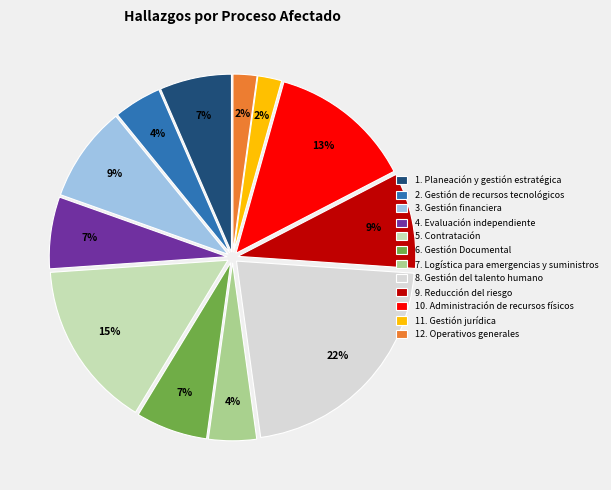

Is there any slice that represents more than half of the pie?

No